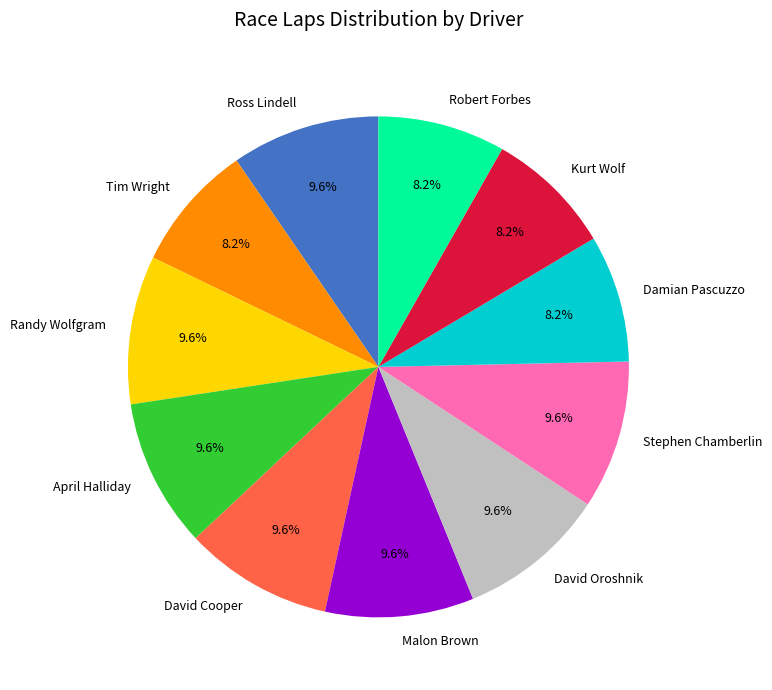

Between Stephen Chamberlin and Kurt Wolf, which is larger?

Stephen Chamberlin